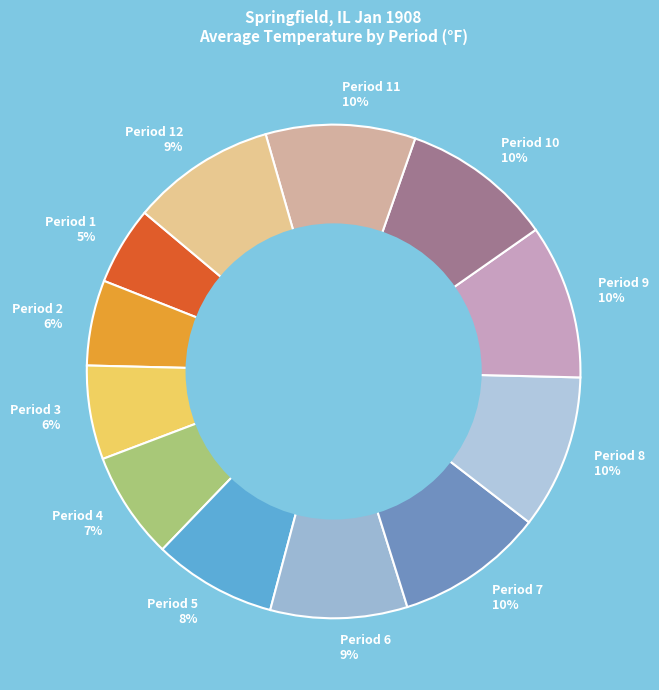

To the nearest percent, what is the difference between the Period 2 6% and Period 4 7% slice percentages?

1%